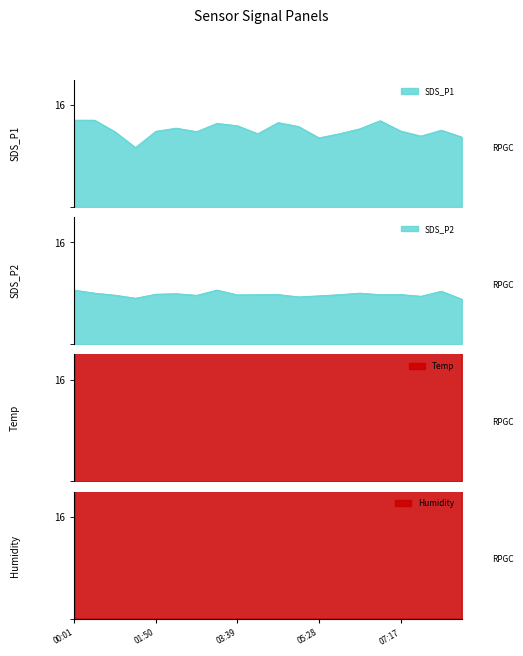

Where does the Humidity series first go above 66?

02:17